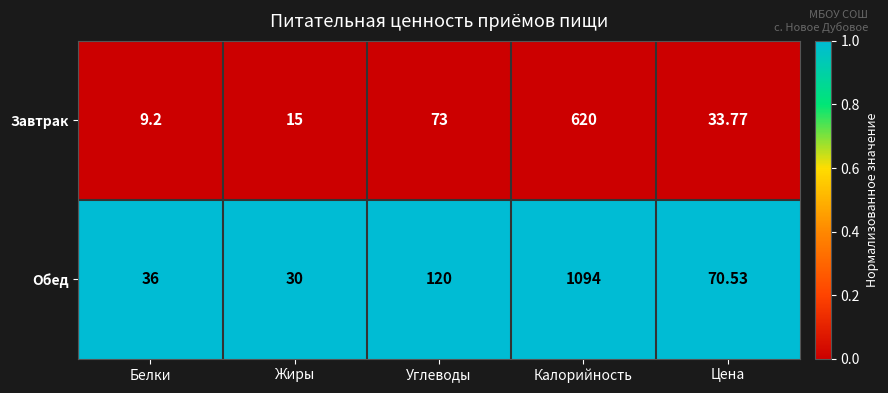

What is the greatest value displayed?

1094.0